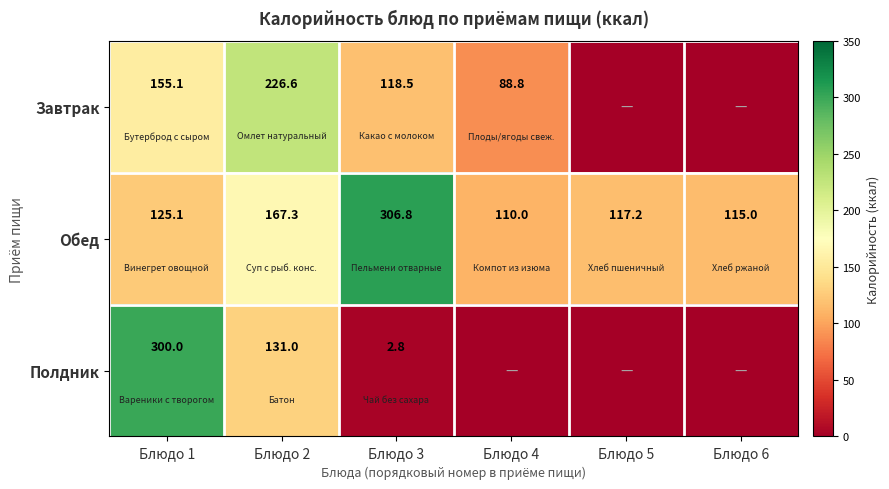

Rank the categories by Обед value from lowest to highest.

Блюдо 4, Блюдо 6, Блюдо 5, Блюдо 1, Блюдо 2, Блюдо 3